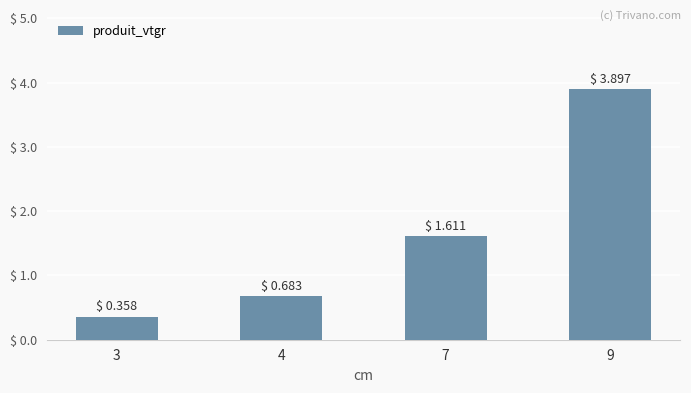

What is the approximate value at 9?

3.9